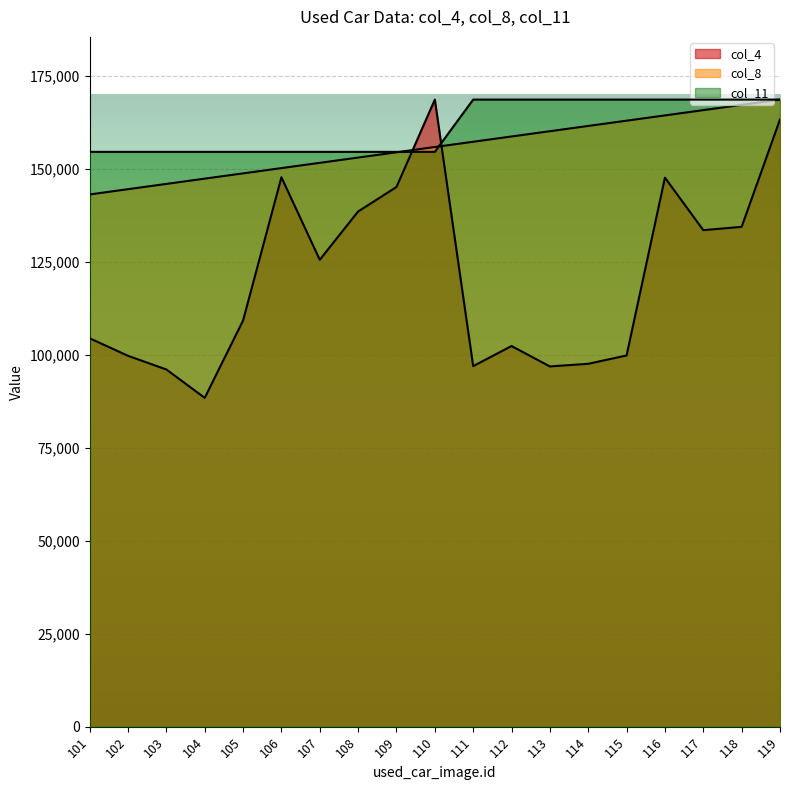

How many values in the col_8 series are below 155872?

9